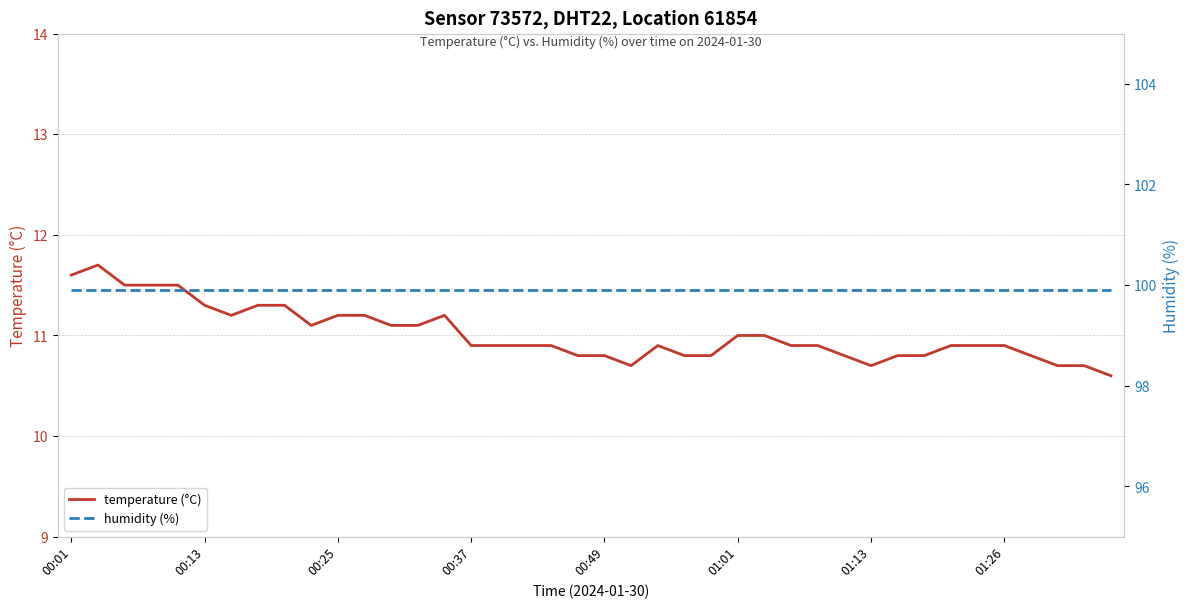

What is the difference between the maximum and minimum values in the temperature (°C) series?

1.1